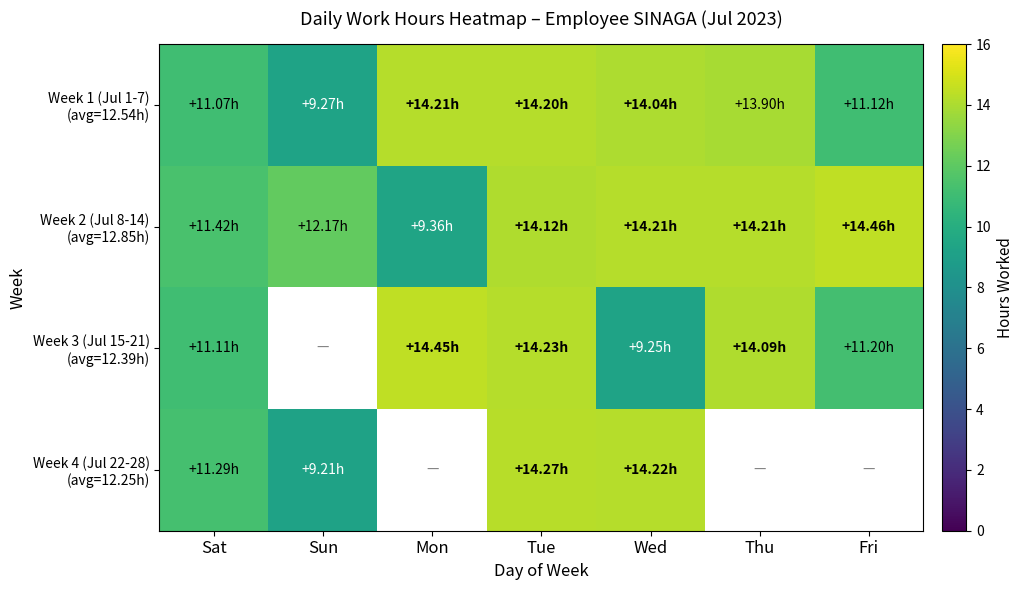

What is the spread (max minus min) of values at Wed?

5.0